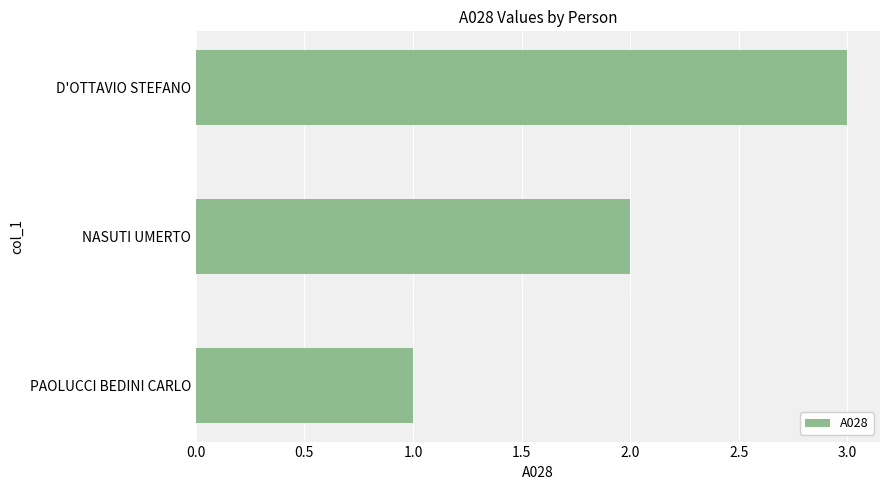

What is the maximum value shown in the chart?

3